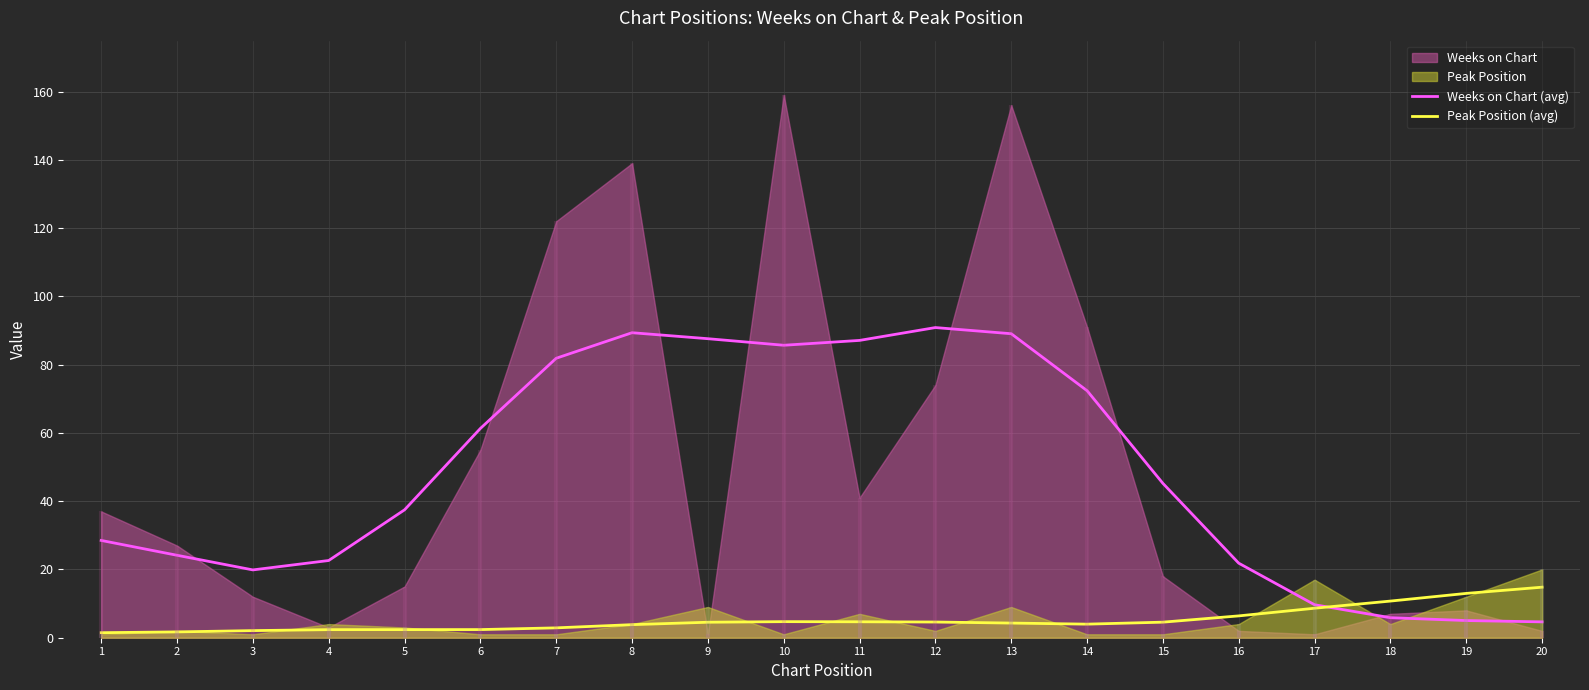

What is the total value across all series at 6?

63.7